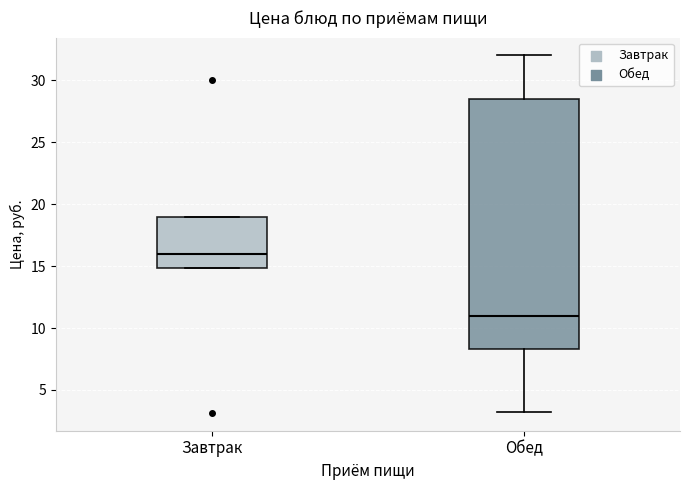

Reading left to right, read every box against the y-axis: the position of its median line, the range the box covers, and the ends of its whiskers. The values are not printed on the chart, so give them approximately, as read against the axis.

Завтрак: median 16.0, box 15.0 to 19.0, whiskers 15.0 to 19.0
Обед: median 11.0, box 8.5 to 28.5, whiskers 3.0 to 32.0